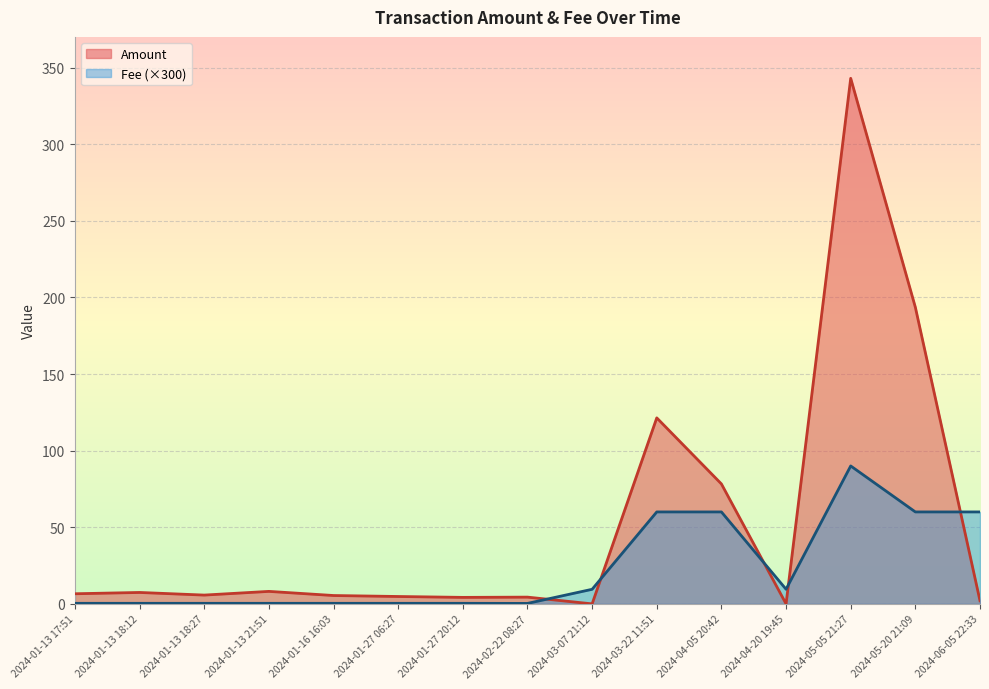

What is the total value across all series at 2024-01-16 16:03?

5.8